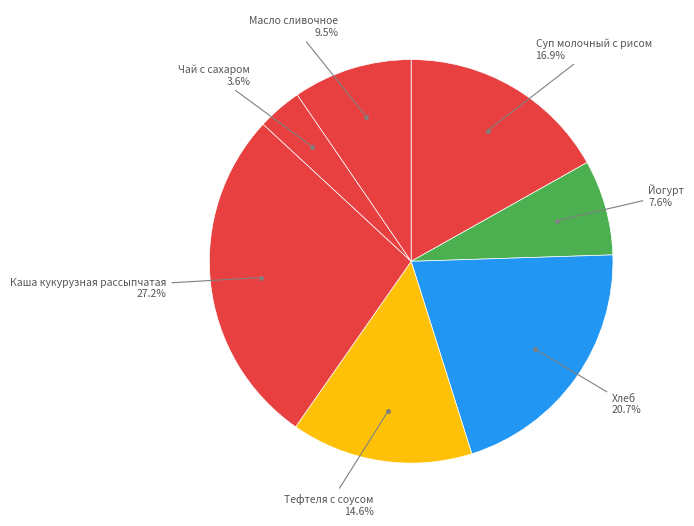

To the nearest percent, what is the combined percentage of Суп молочный с рисом and Йогурт?

24%